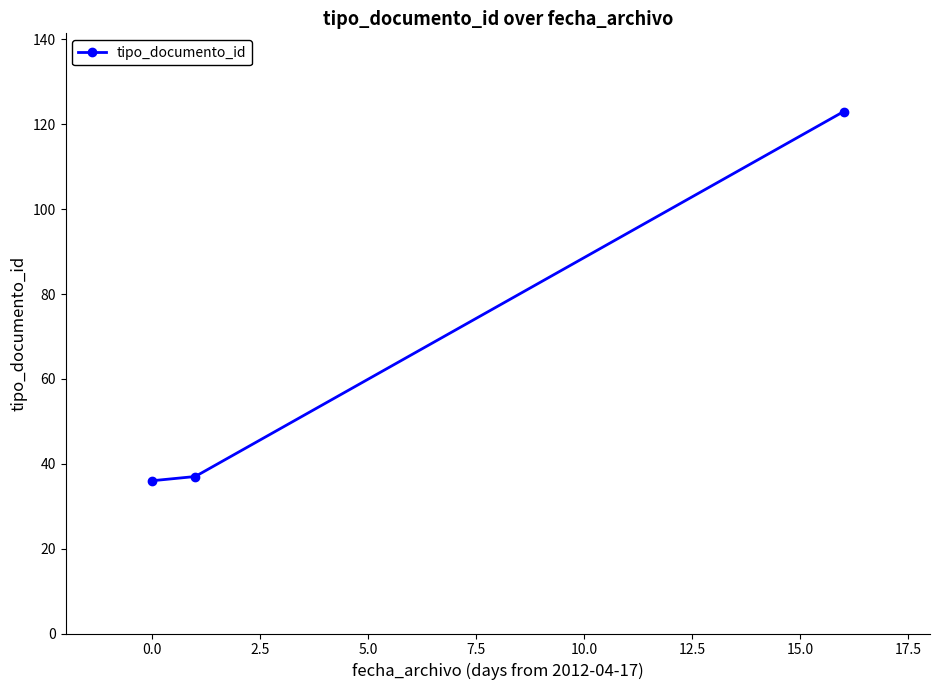

Reading left to right, what are all the values shown in this chart?

36	37	123